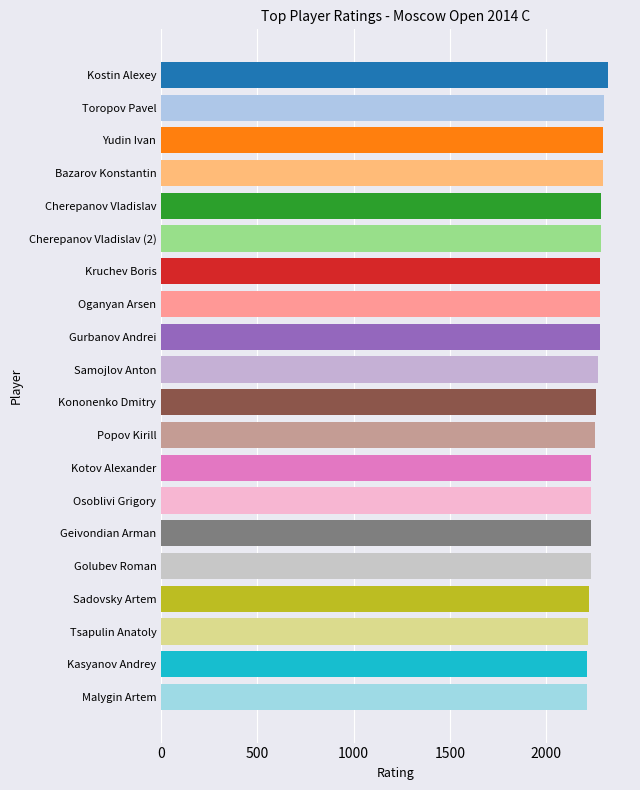

Which has a higher value, Tsapulin Anatoly or Cherepanov Vladislav?

Cherepanov Vladislav